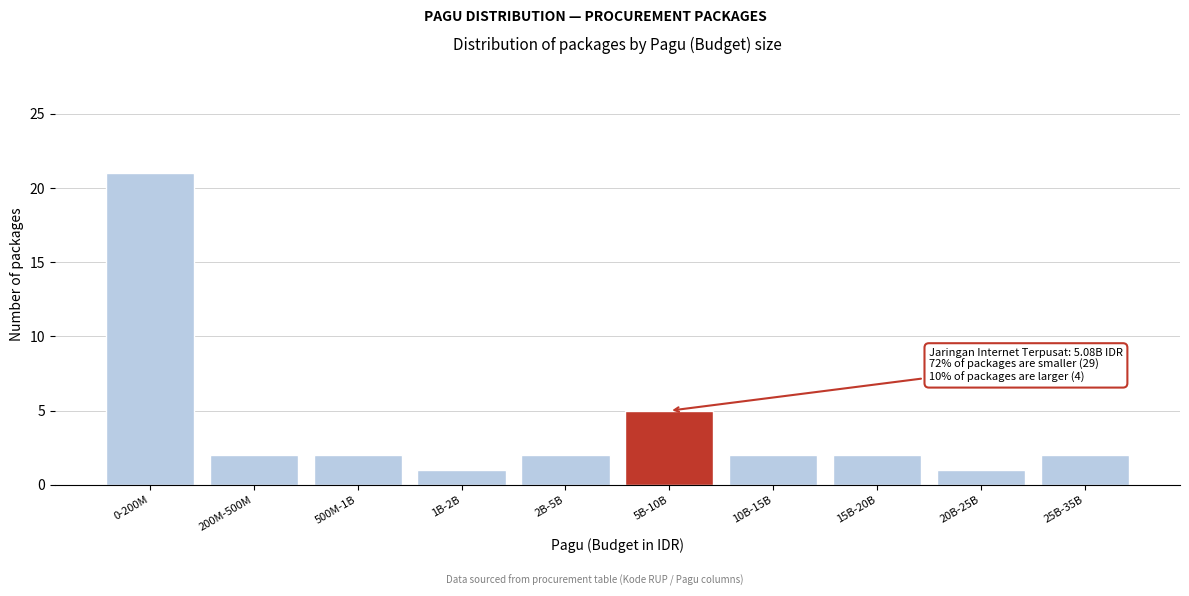

Reading right to left, what are all the values shown in this chart?

25B-35B=2	20B-25B=1	15B-20B=2	10B-15B=2	5B-10B=5	2B-5B=2	1B-2B=1	500M-1B=2	200M-500M=2	0-200M=21